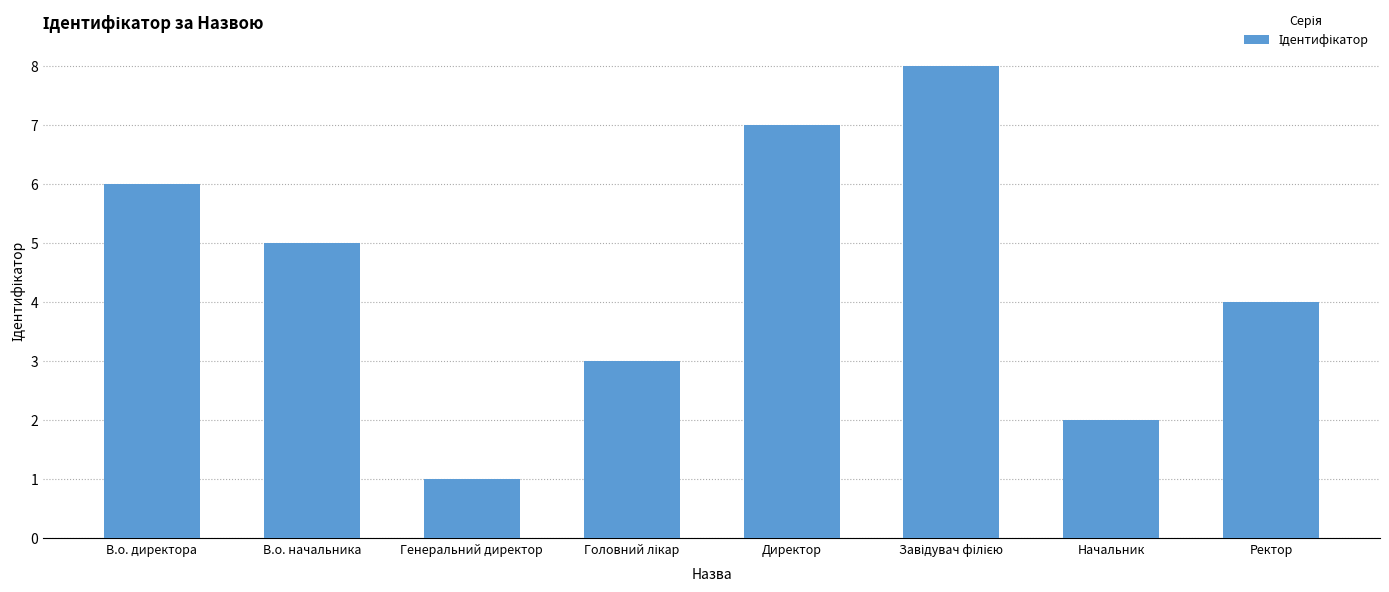

How many series are shown in this chart?

1